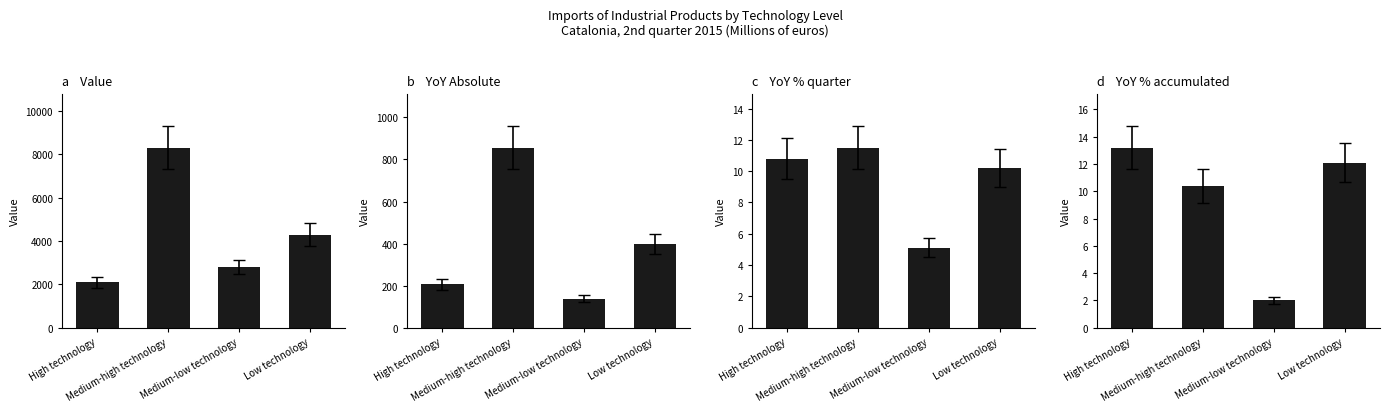

What are all the series names shown in the legend?

Value, YoY Absolute, YoY % quarter, YoY % accumulated